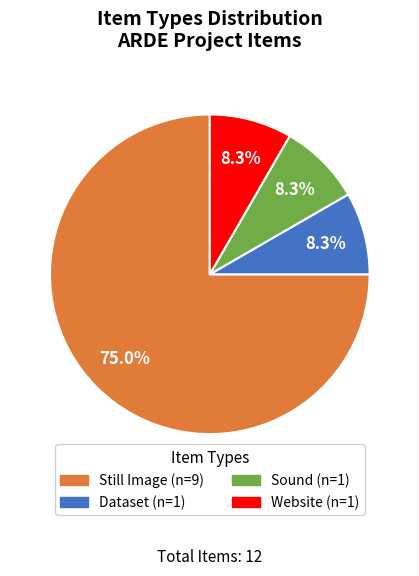

Does Still Image represent more than half of the total?

Yes